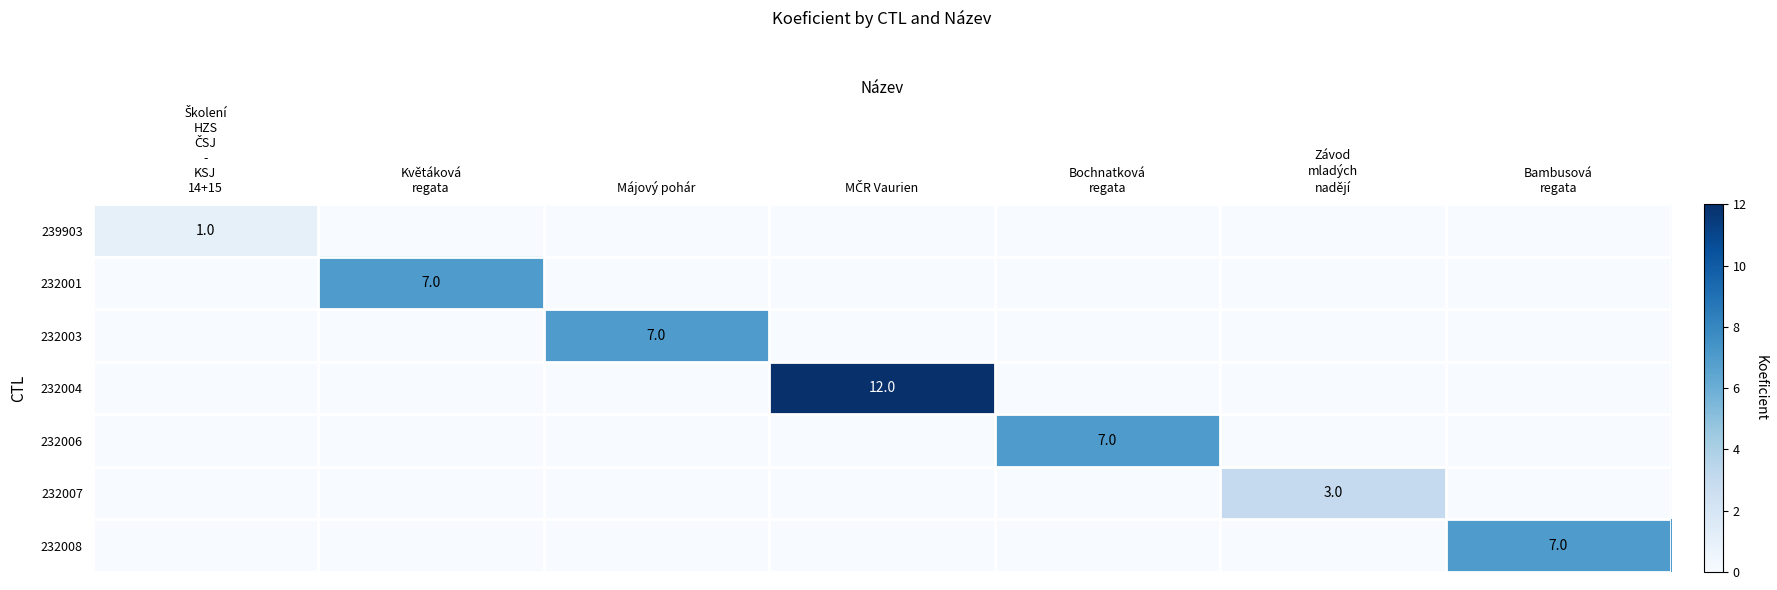

Is the value of 232001 at Květáková regata greater than the value of 232003 at Školení HZS ČSJ - KSJ 14+15?

Yes